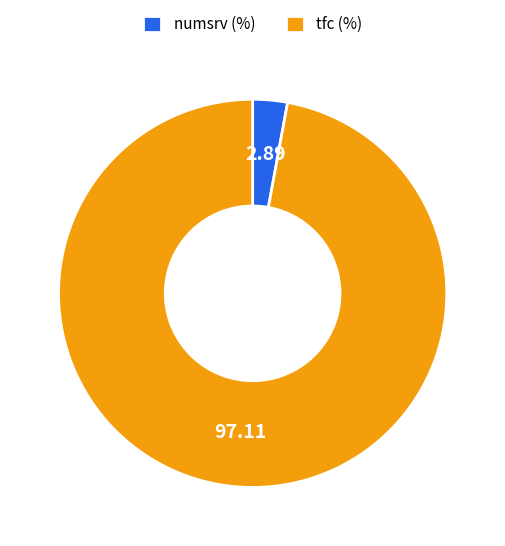

Is the sum of numsrv and tfc greater than half?

Yes